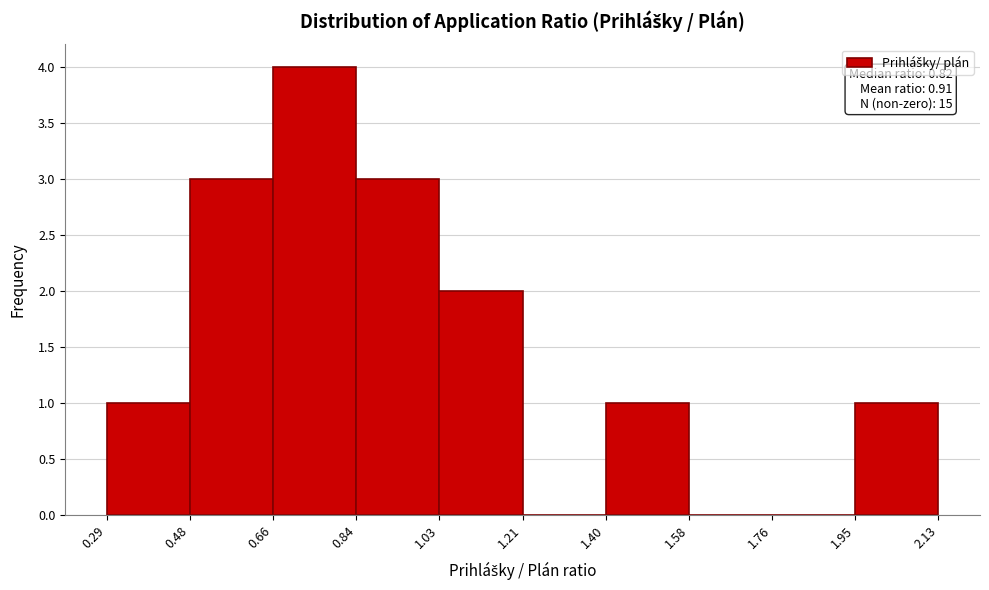

Which range on the x-axis has the tallest bar?

0.66 to 0.84